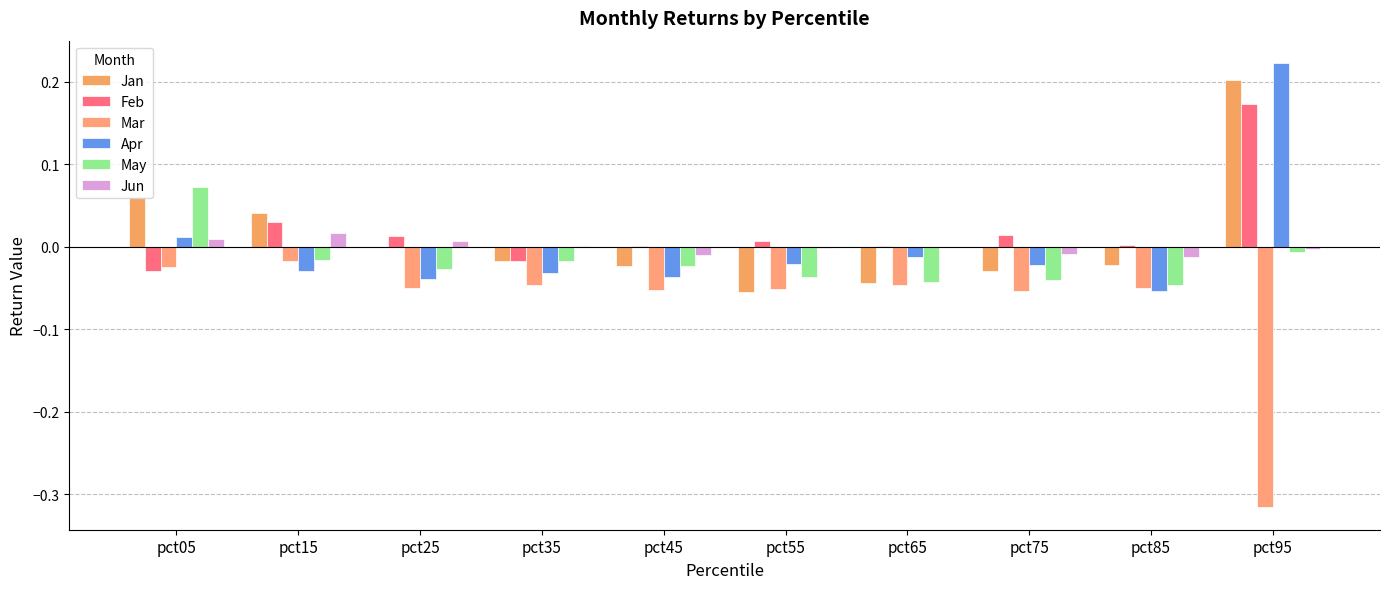

At how many categories does at least one series exceed 0?

10